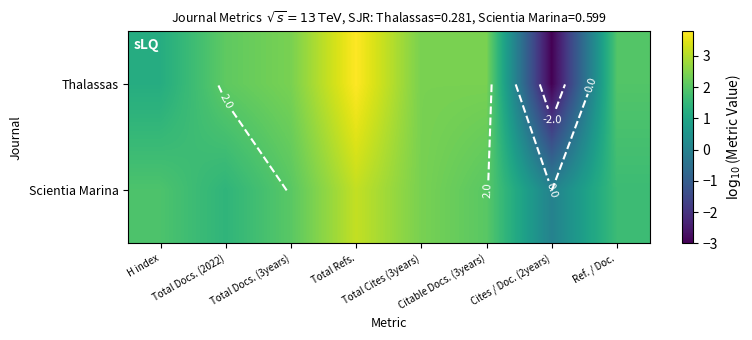

Rank the series by their maximum value, from lowest to highest.

Scientia Marina, Thalassas